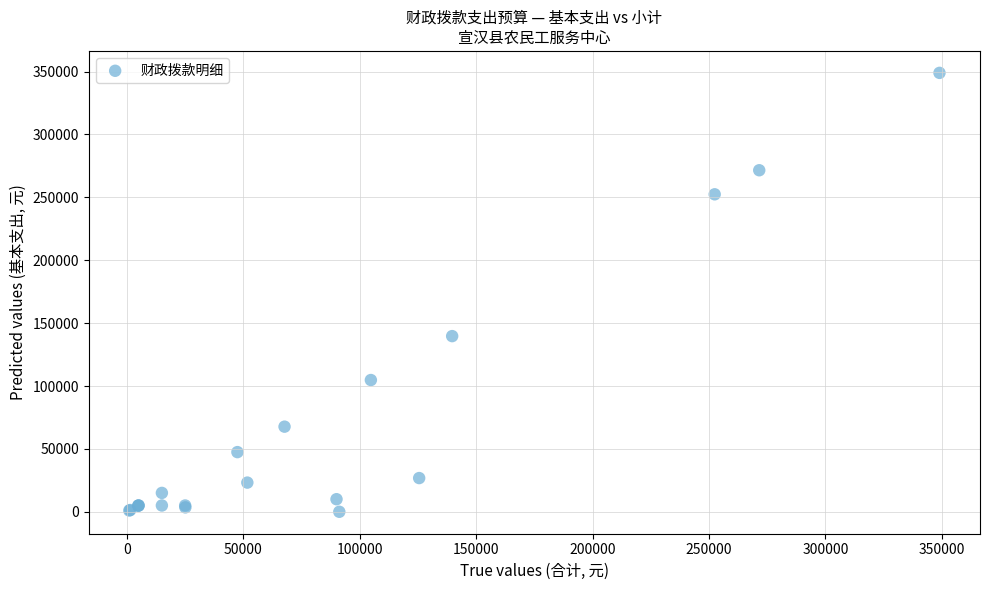

What Y value in the scatter plot is closest to 174486?

139670